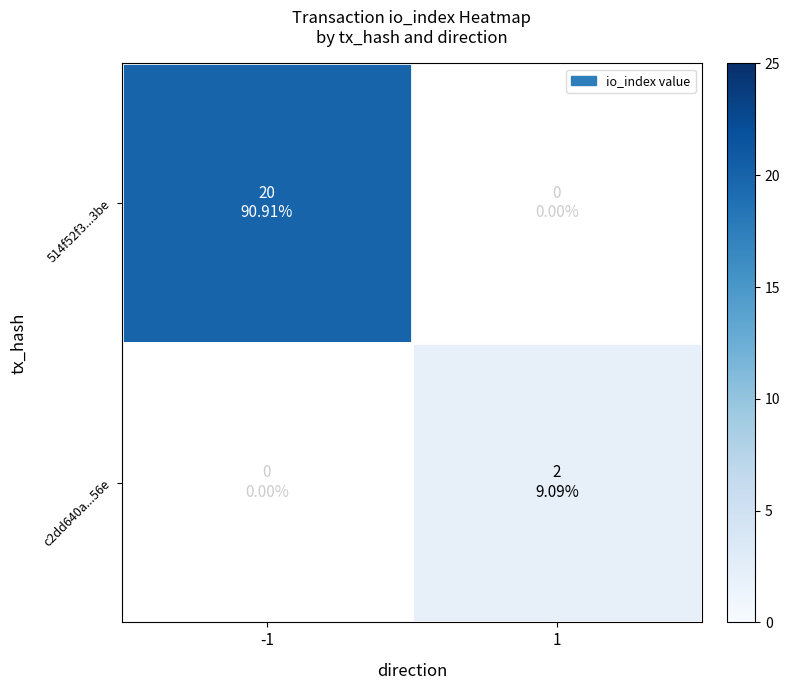

The value of 514f52f3...3be at -1 is 4.9. True or false?

False